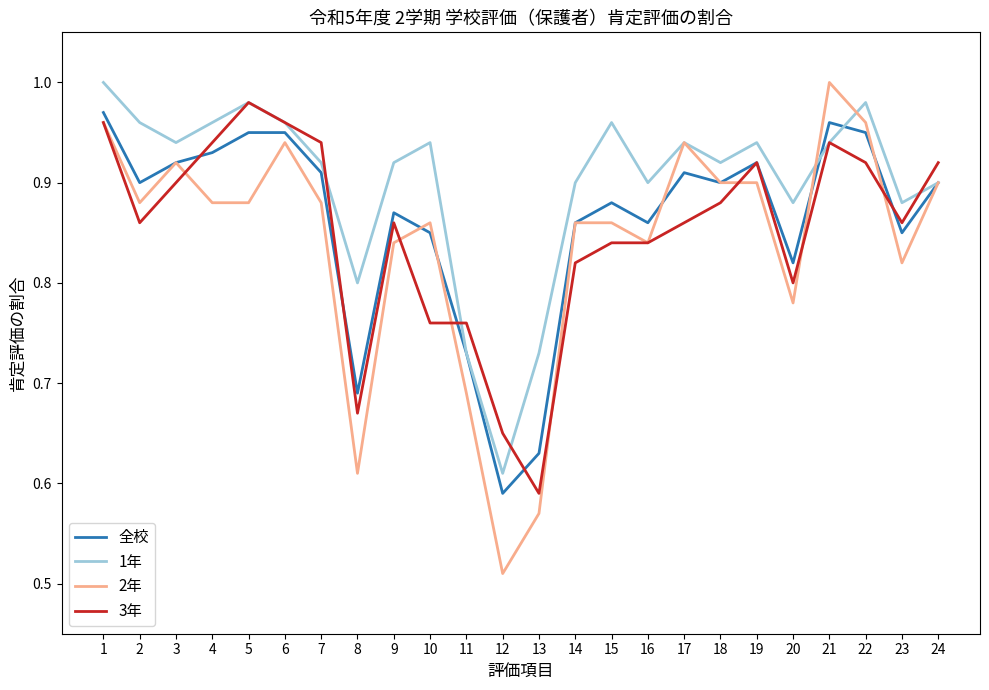

Is it true that 全校 equals 0.4 at 7?

False